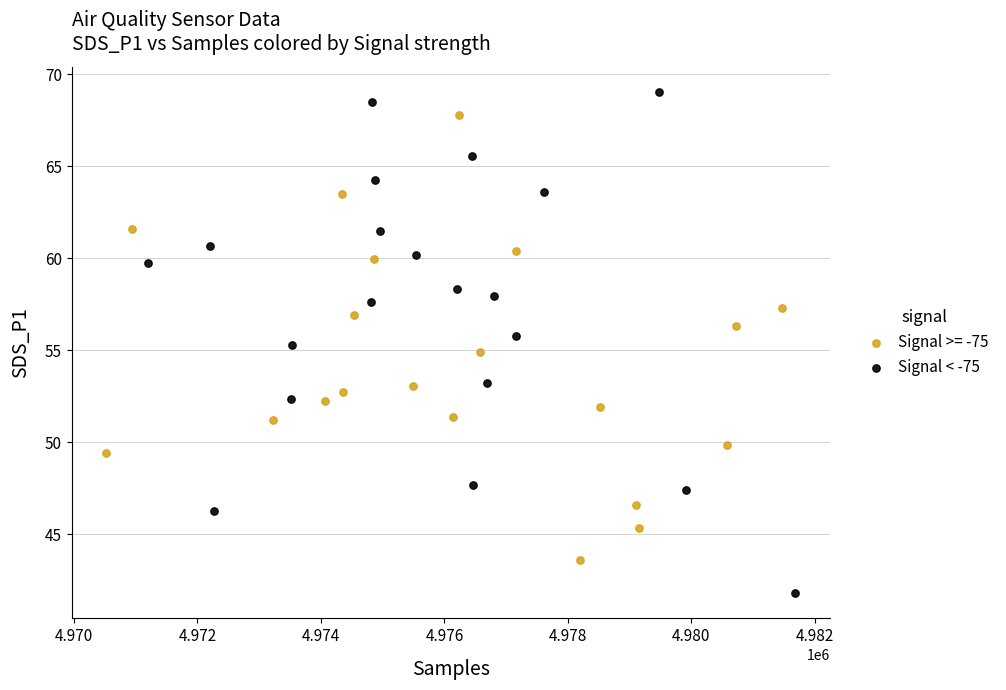

Which series contains the highest Y value?

Signal < -75